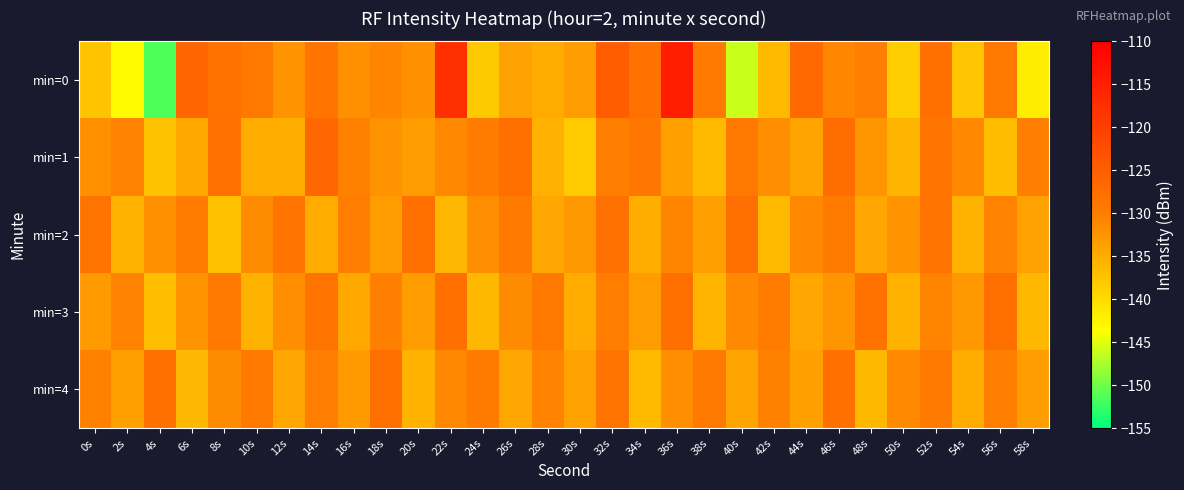

How many series are shown in this chart?

5